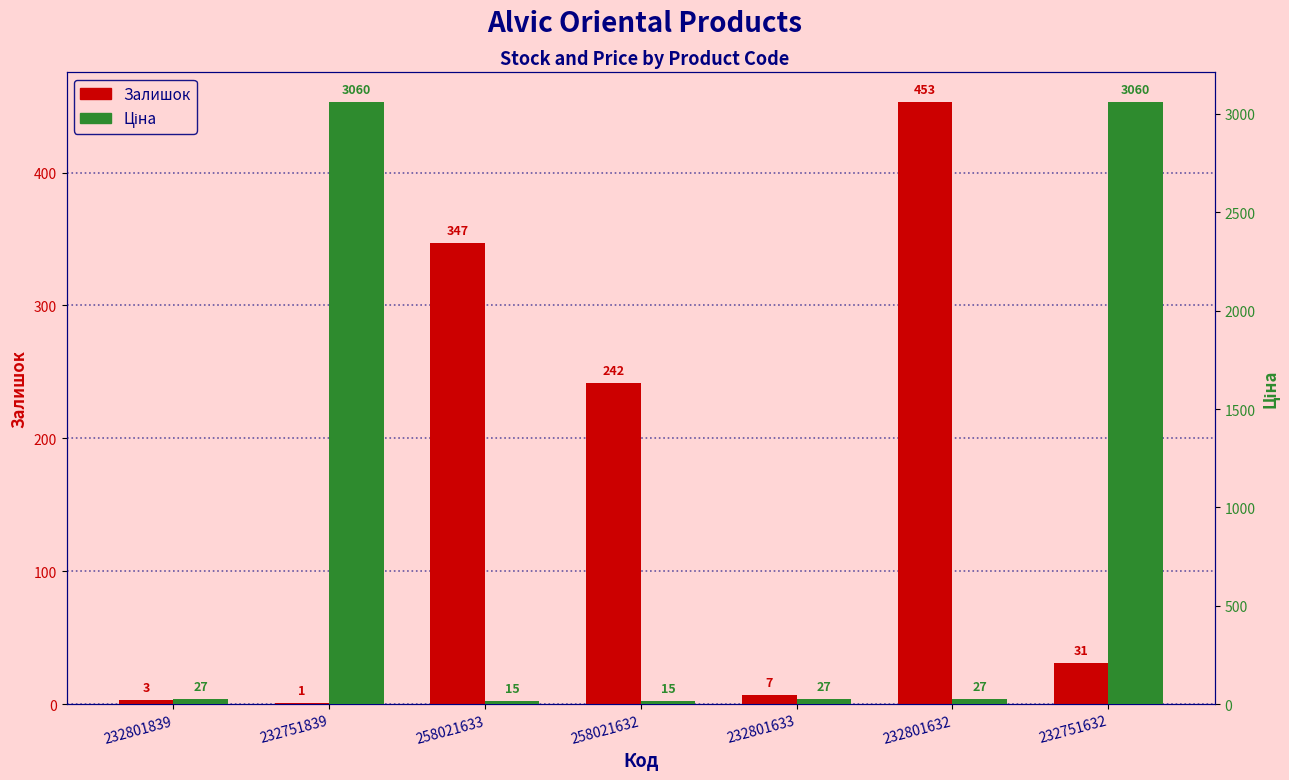

Reading left to right, what are all the values shown in this chart?

Залишок: 232801839=3.0	232751839=1.0	258021633=347.0	258021632=242.0	232801633=7.0	232801632=453.0	232751632=31.0
Ціна: 232801839=26.7	232751839=3059.7	258021633=15.4	258021632=15.4	232801633=26.7	232801632=26.7	232751632=3059.7